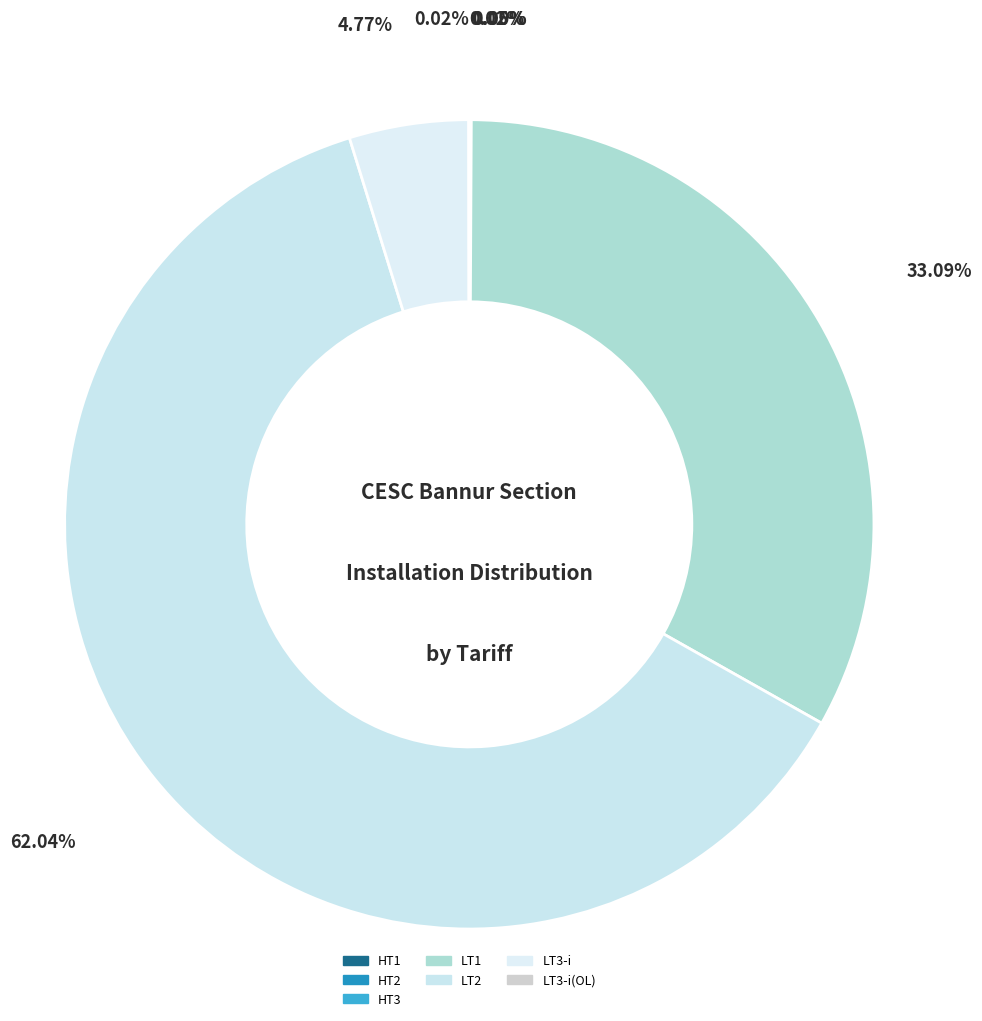

What is the largest slice in the pie chart?

LT2